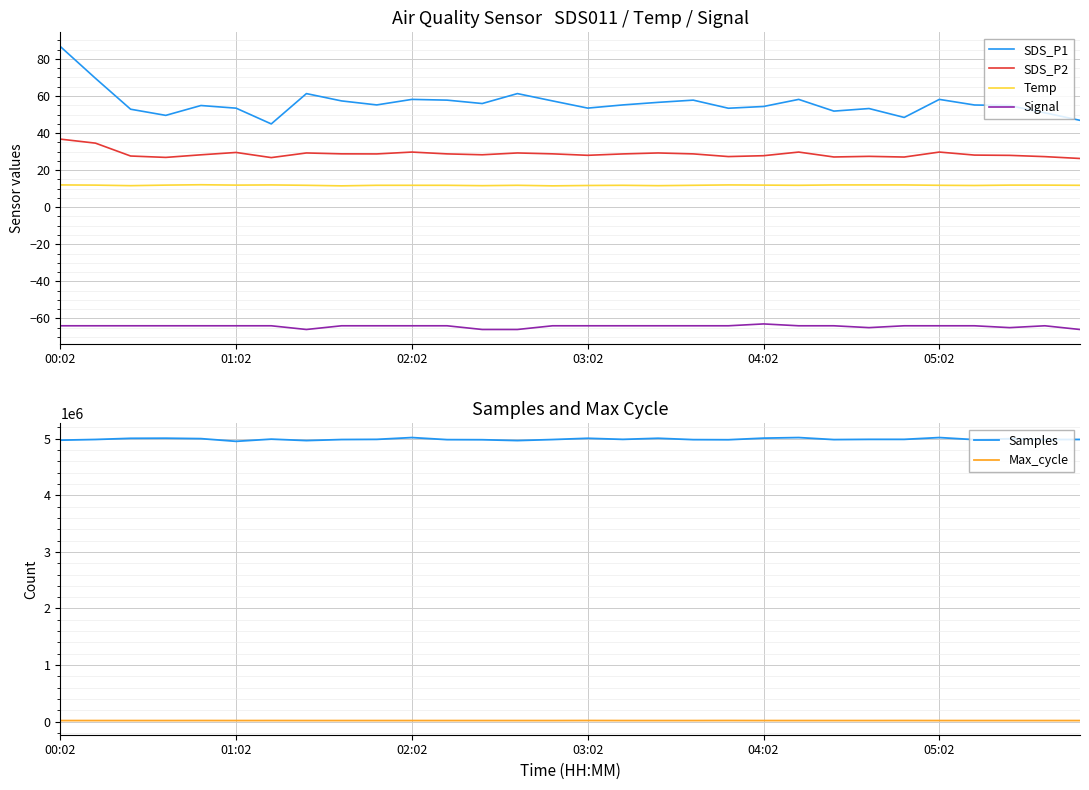

At which label does SDS_P1 reach its peak?

00:02